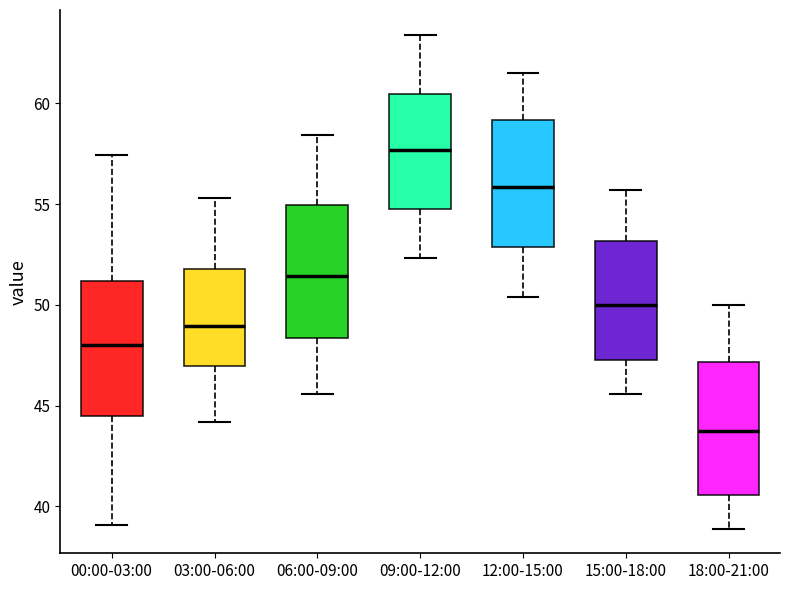

Where does the upper whisker of the box for 12:00-15:00 end on the y-axis? The values are not printed on the chart, so give them approximately, as read against the axis.

61.5